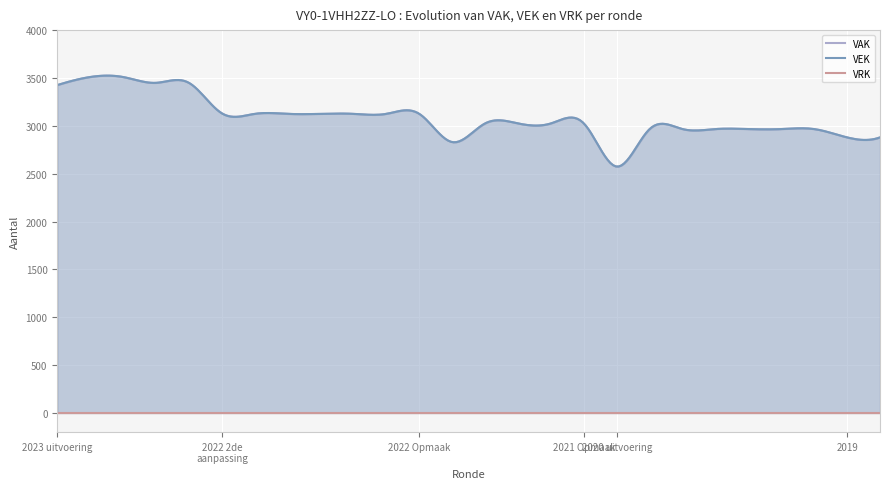

Count the number of categories in the chart.

26